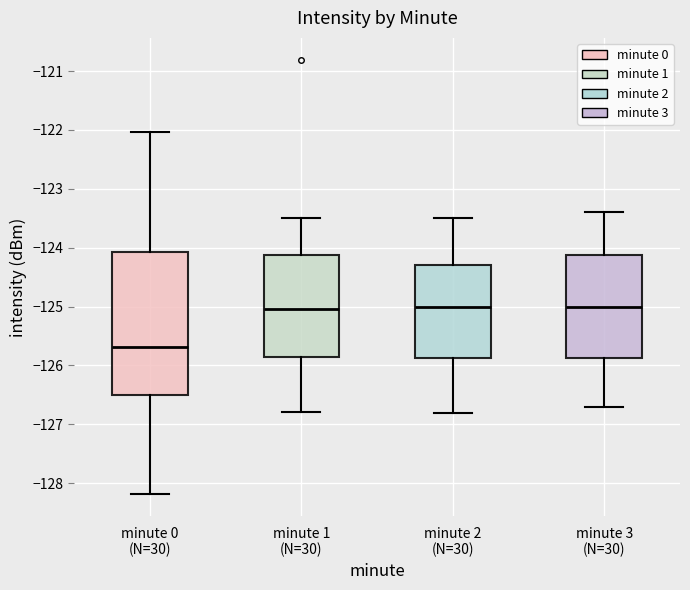

Reading left to right, read every box against the y-axis: the position of its median line, the range the box covers, and the ends of its whiskers. The values are not printed on the chart, so give them approximately, as read against the axis.

minute 0 (N=30): median -125.7, box -126.5 to -124.1, whiskers -128.2 to -122.0
minute 1 (N=30): median -125.0, box -125.8 to -124.1, whiskers -126.8 to -123.5
minute 2 (N=30): median -125.0, box -125.9 to -124.3, whiskers -126.8 to -123.5
minute 3 (N=30): median -125.0, box -125.9 to -124.1, whiskers -126.7 to -123.4